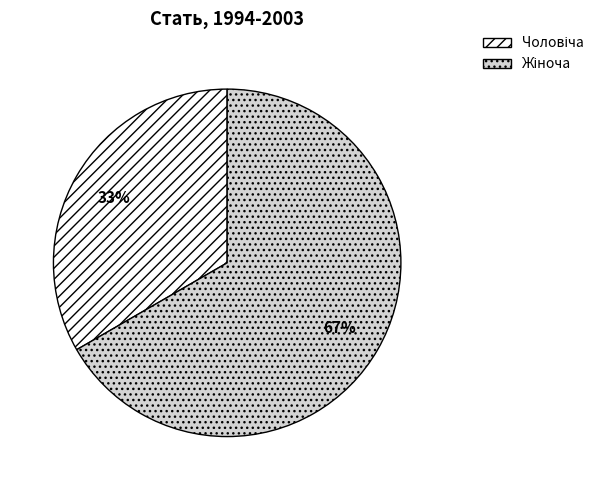

To the nearest percent, what is the average slice percentage?

50%